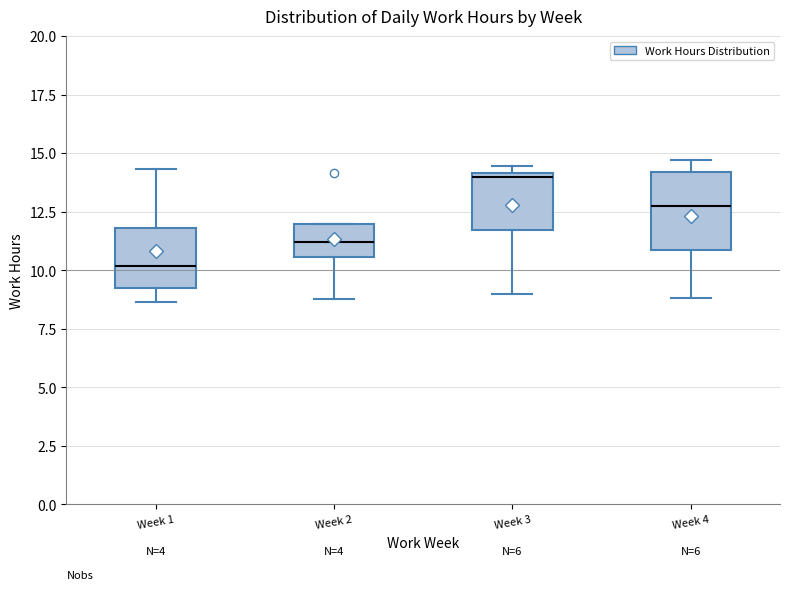

Reading left to right, read every box against the y-axis: the position of its median line, the range the box covers, and the ends of its whiskers. The values are not printed on the chart, so give them approximately, as read against the axis.

Week 1: median 10.0, box 9.0 to 12.0, whiskers 8.5 to 14.5
Week 2: median 11.0, box 10.5 to 12.0, whiskers 9.0 to 12.0
Week 3: median 14.0 (just below the box's upper edge), box 11.5 to 14.0, whiskers 9.0 to 14.5
Week 4: median 12.5, box 11.0 to 14.0, whiskers 9.0 to 14.5